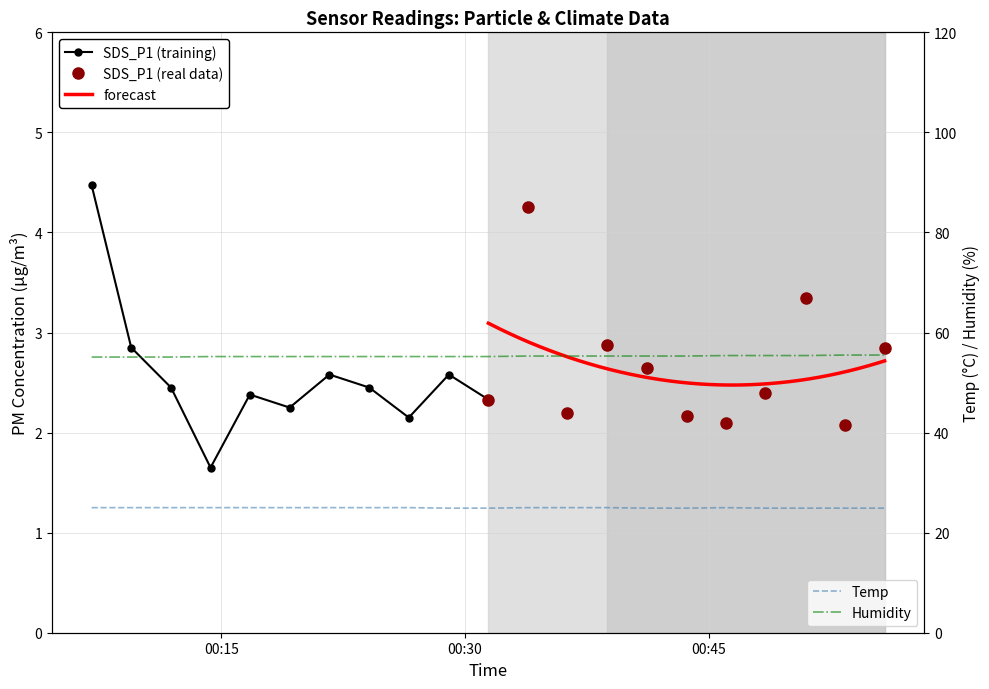

What is the lowest value of the Temp series?

24.9